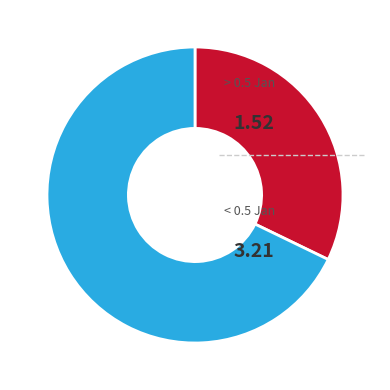

Is there any slice that represents more than half of the pie?

Yes